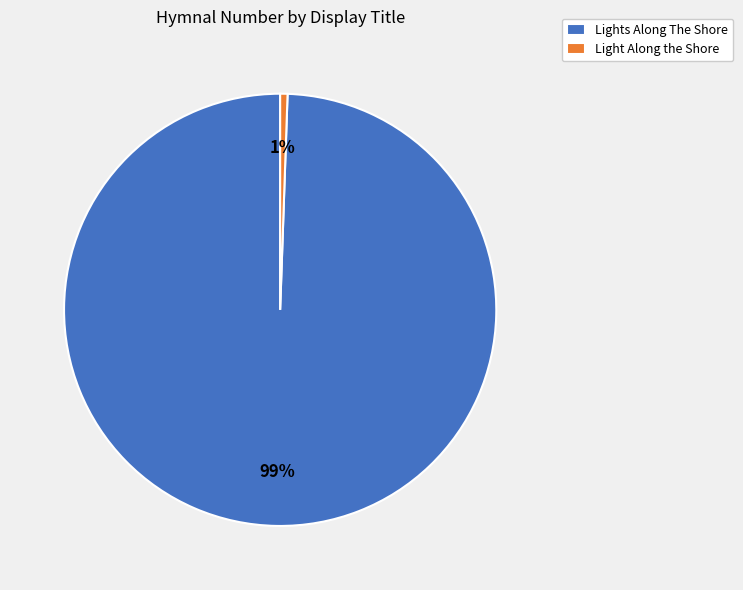

Is there any slice that represents more than half of the pie?

Yes